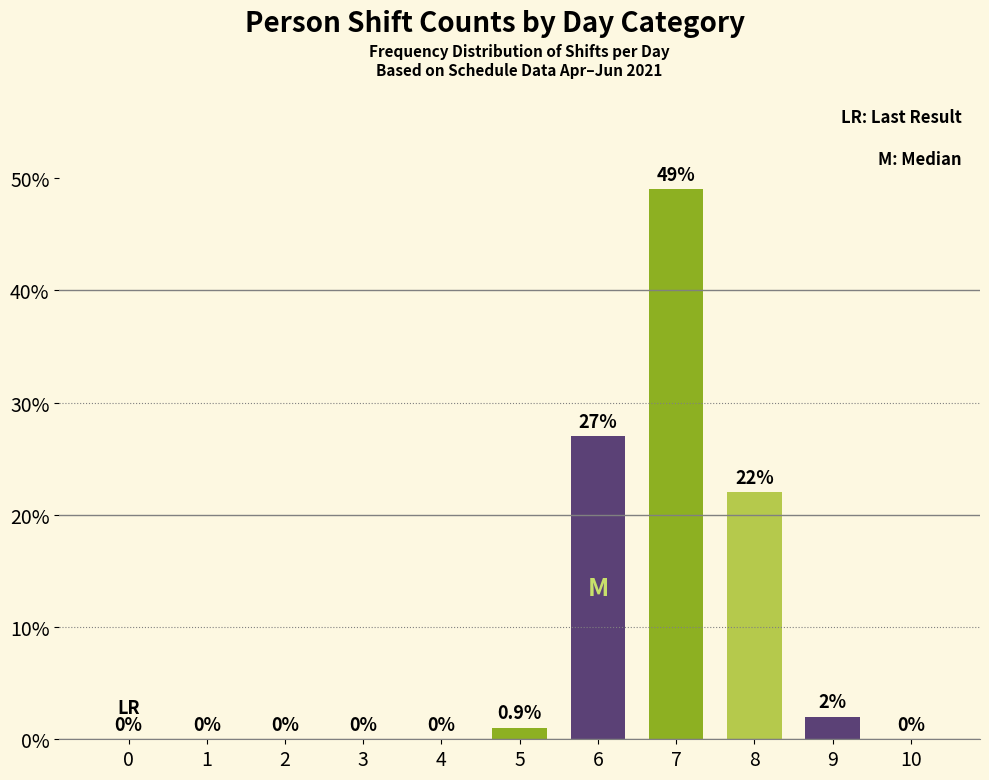

Which label corresponds to the largest value in the chart?

7